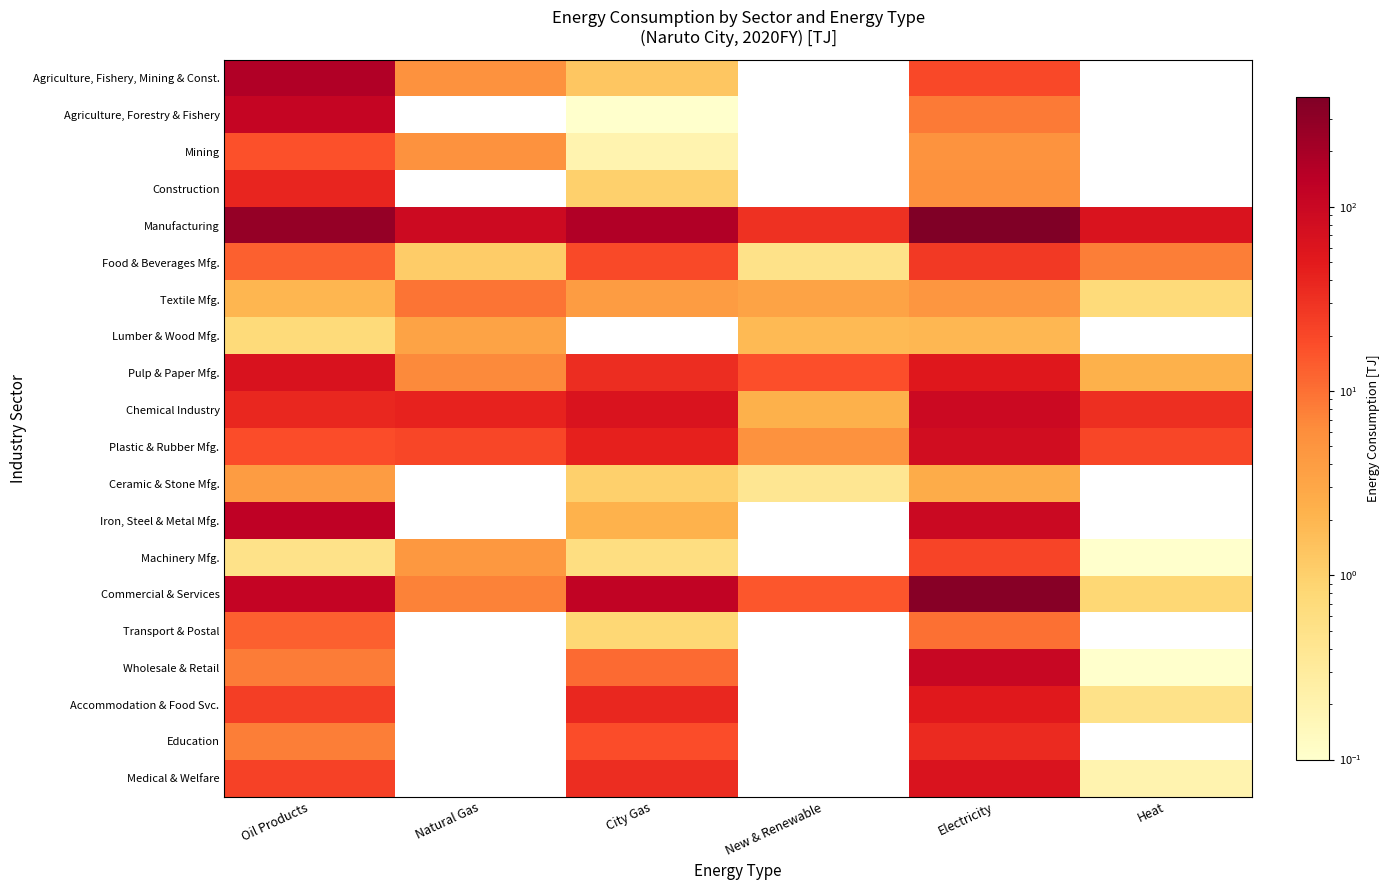

What is the minimum value for Food & Beverages Mfg.?

0.5